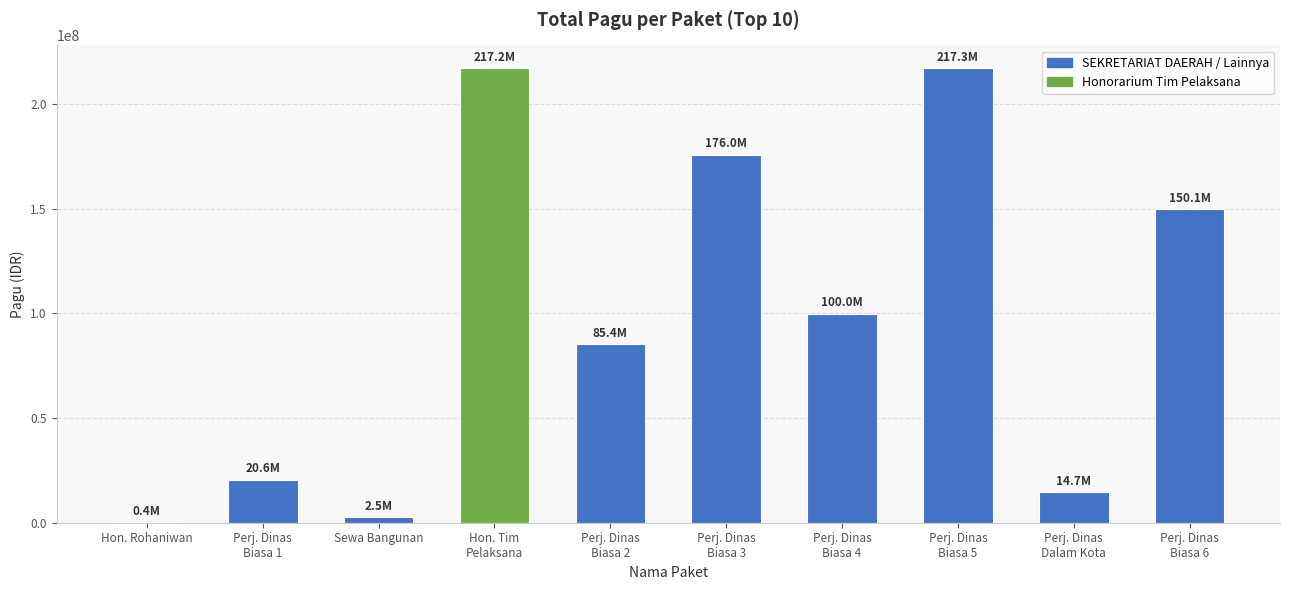

Approximately how many times larger is the value at Sewa Bangunan compared to Perj. Dinas
Biasa 1?

0.1